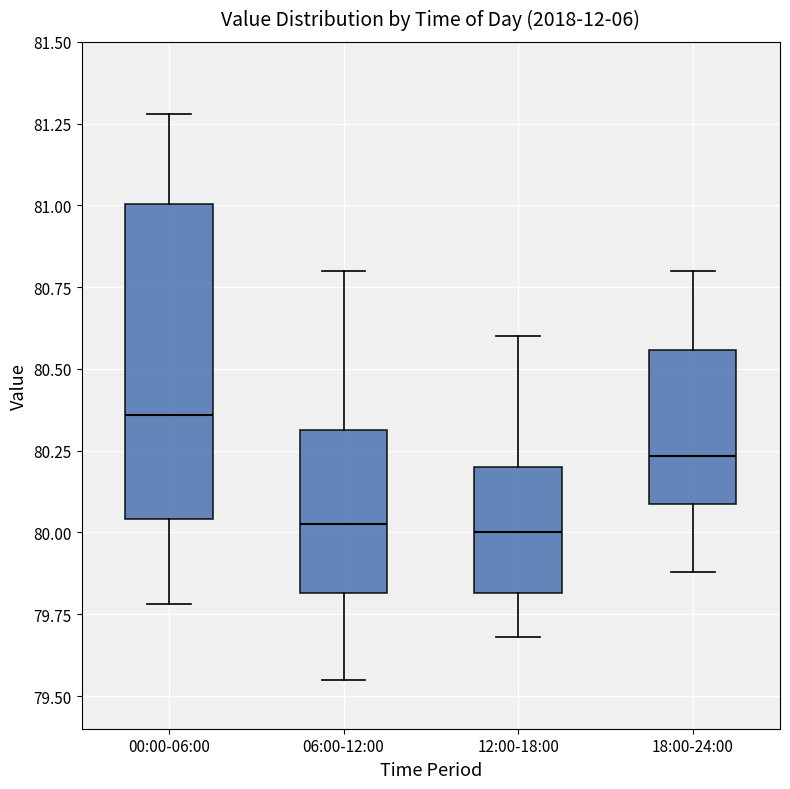

Which box is the tallest, from its lower edge to its upper edge?

00:00-06:00